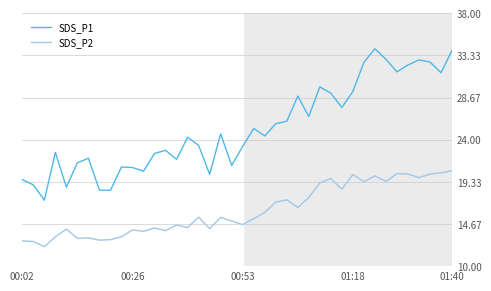

True or false: SDS_P1 and SDS_P2 cross at least once.

False